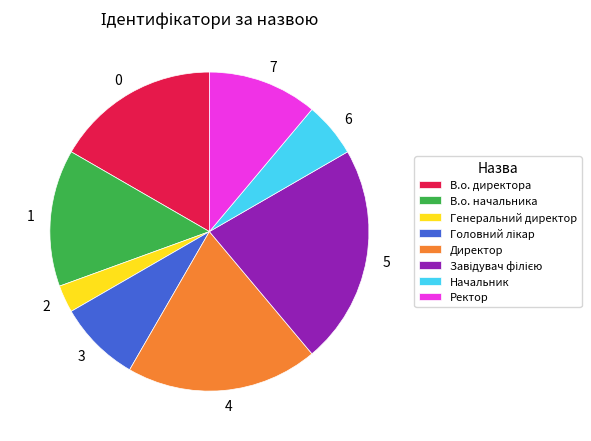

Which slice is the smallest?

Генеральний директор